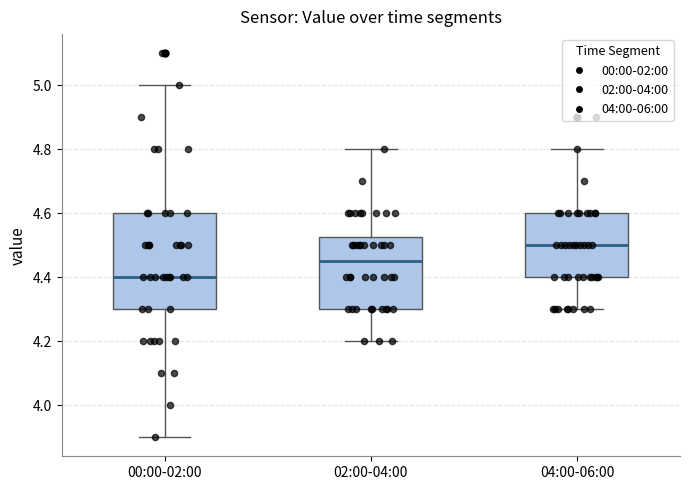

Which box's median line is the highest?

04:00-06:00